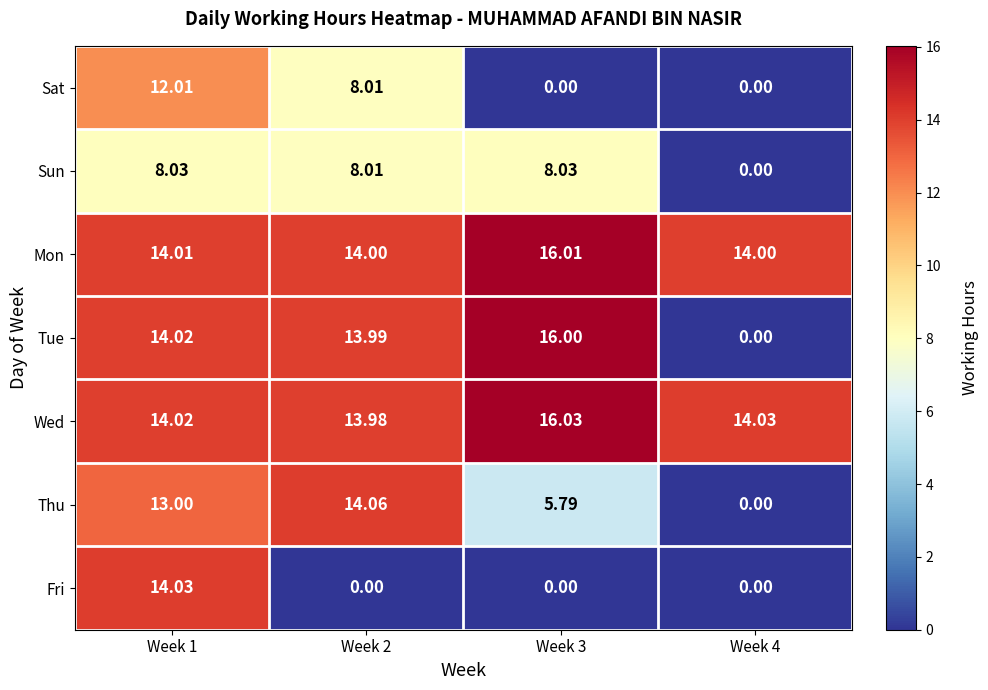

Rank the series by their maximum value, from lowest to highest.

Sun, Sat, Fri, Thu, Tue, Mon, Wed